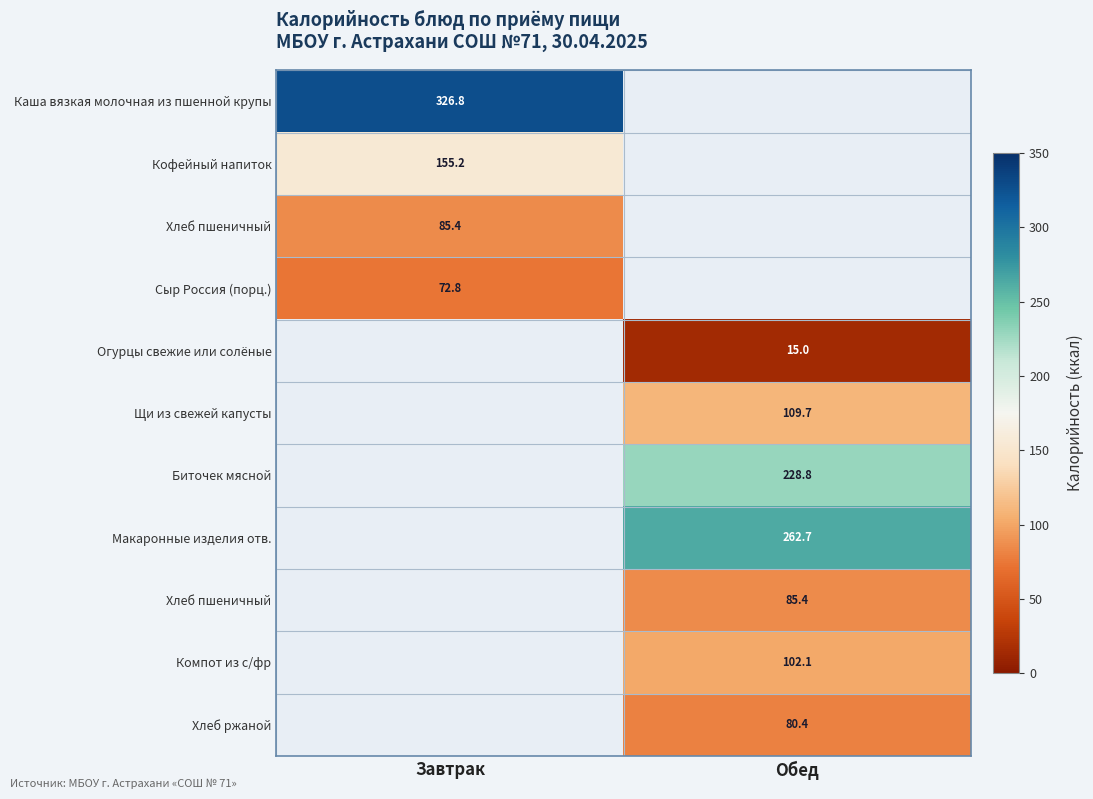

Which has a higher value, Обед or Завтрак?

Завтрак